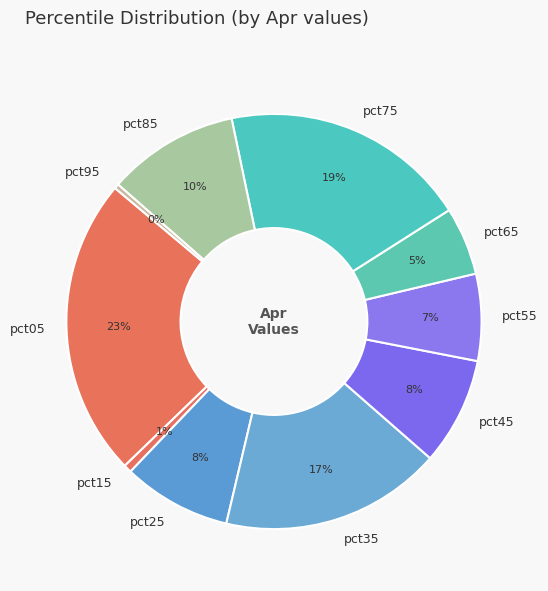

Which slice is the largest?

pct05